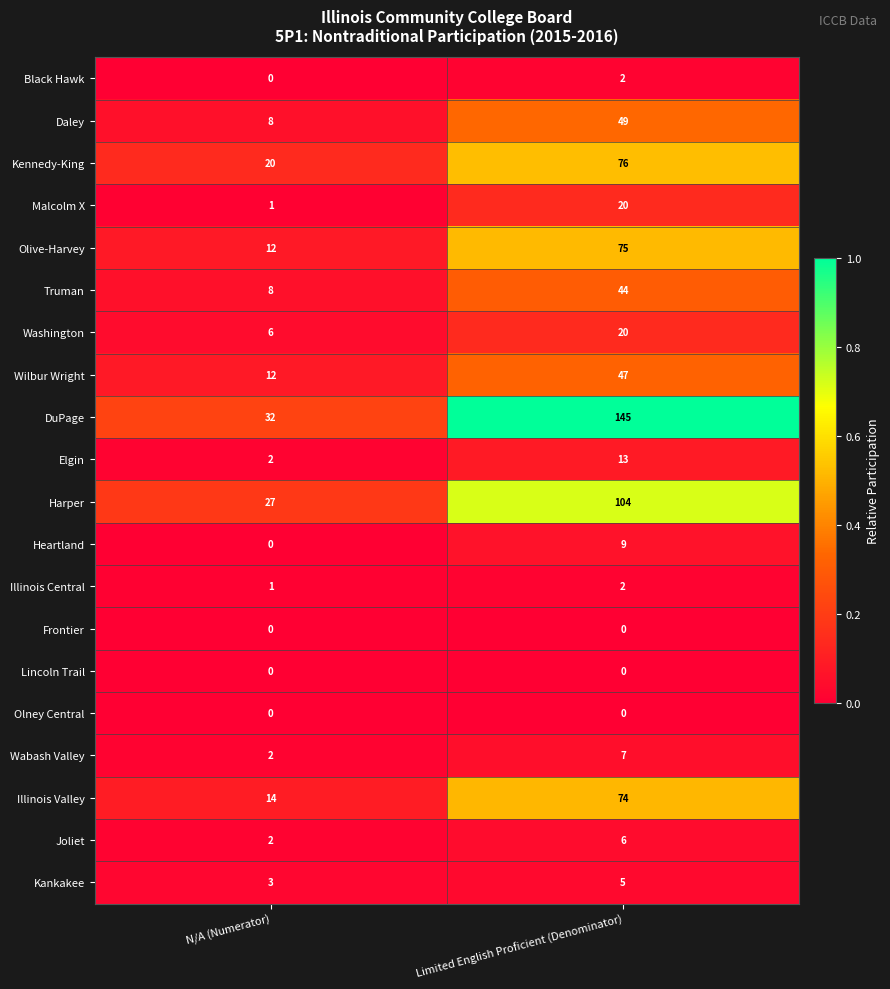

Which series changed the most between N/A (Numerator) and Limited English Proficient (Denominator)?

DuPage